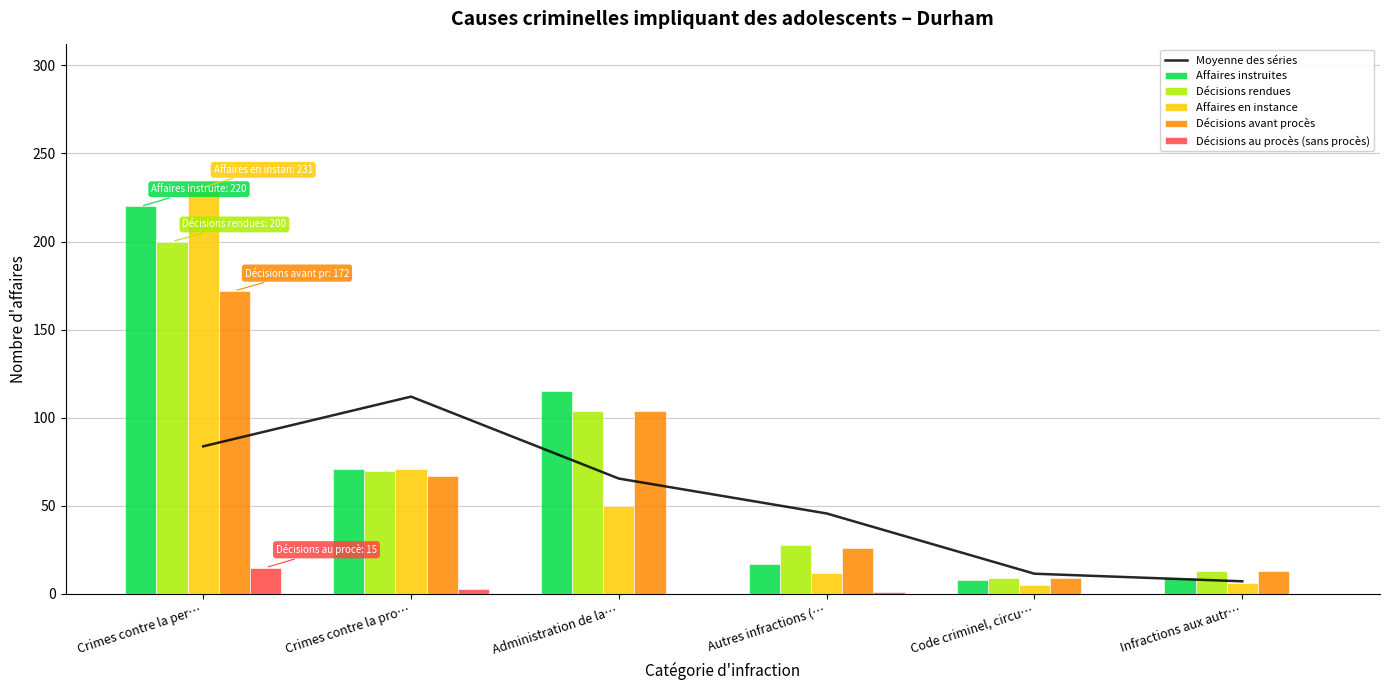

Between Infractions aux autr… and Autres infractions (…, which is larger?

Autres infractions (…